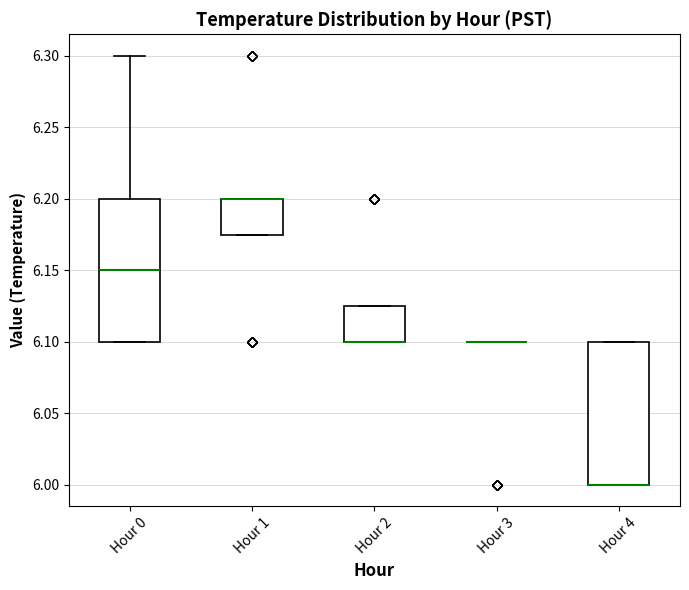

Where is the upper edge of the box for Hour 1 on the y-axis? The values are not printed on the chart, so give them approximately, as read against the axis.

6.200